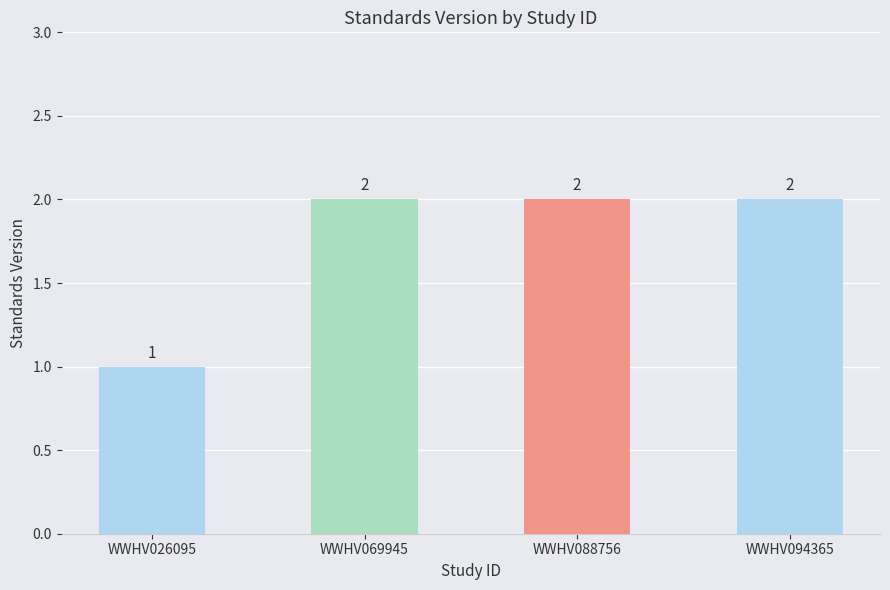

What is the maximum value shown in the chart?

2